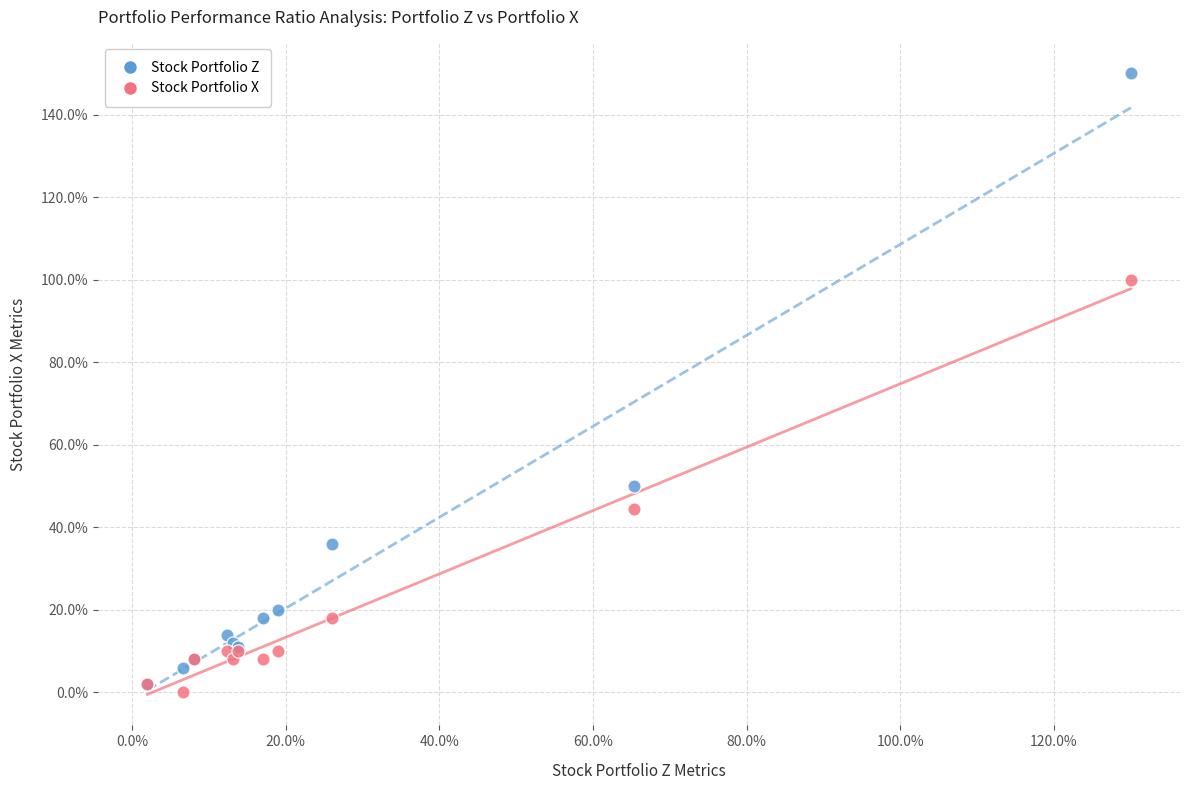

Which series has the widest spread of Y values?

Stock Portfolio Z